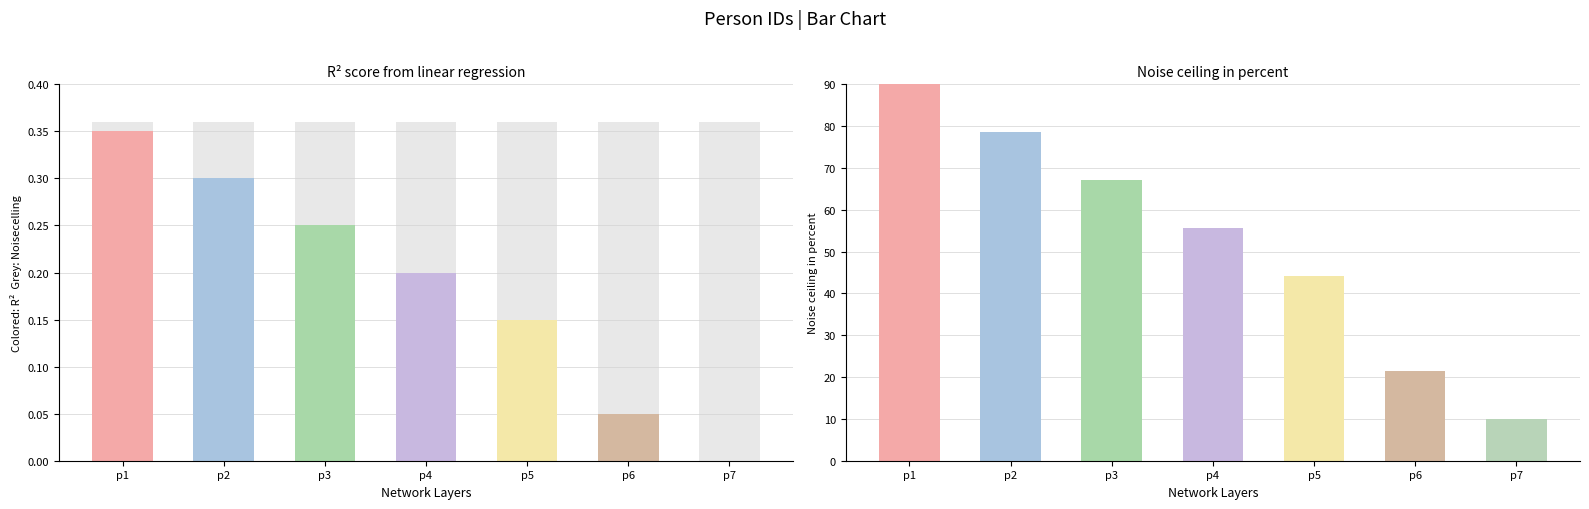

Between p1 and p6, which is larger?

p1